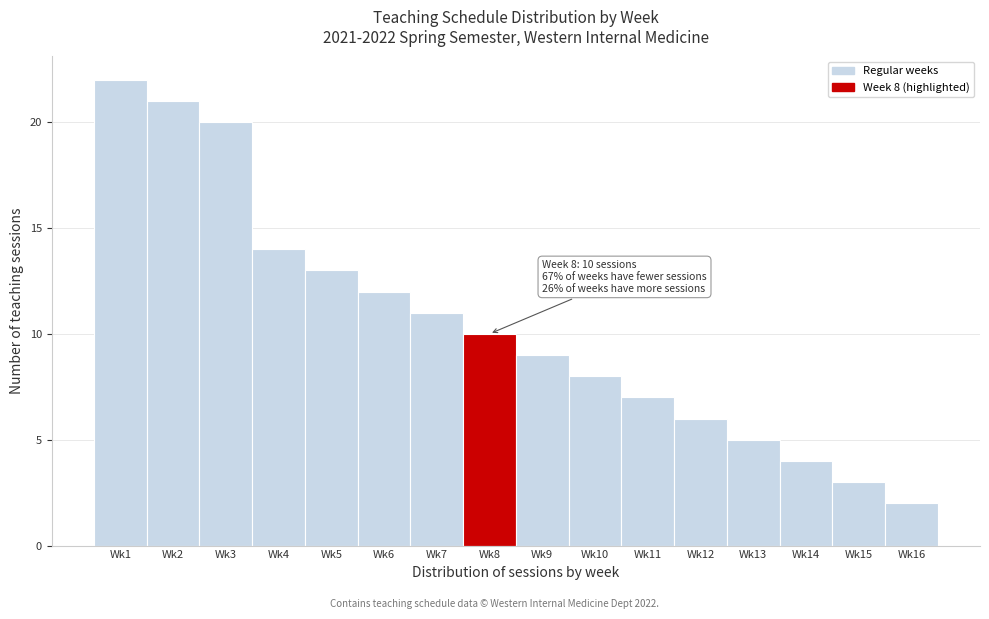

Reading left to right, transcribe all the data shown in this chart.

Wk1=22	Wk2=21	Wk3=20	Wk4=14	Wk5=13	Wk6=12	Wk7=11	Wk8=10	Wk9=9	Wk10=8	Wk11=7	Wk12=6	Wk13=5	Wk14=4	Wk15=3	Wk16=2